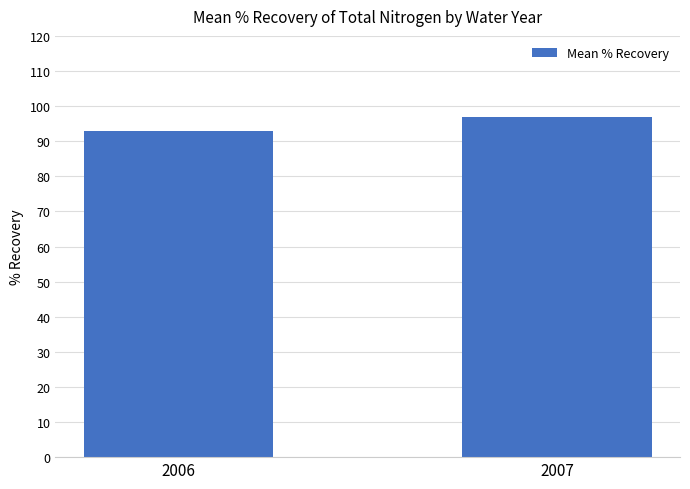

How many bars are there in total?

2